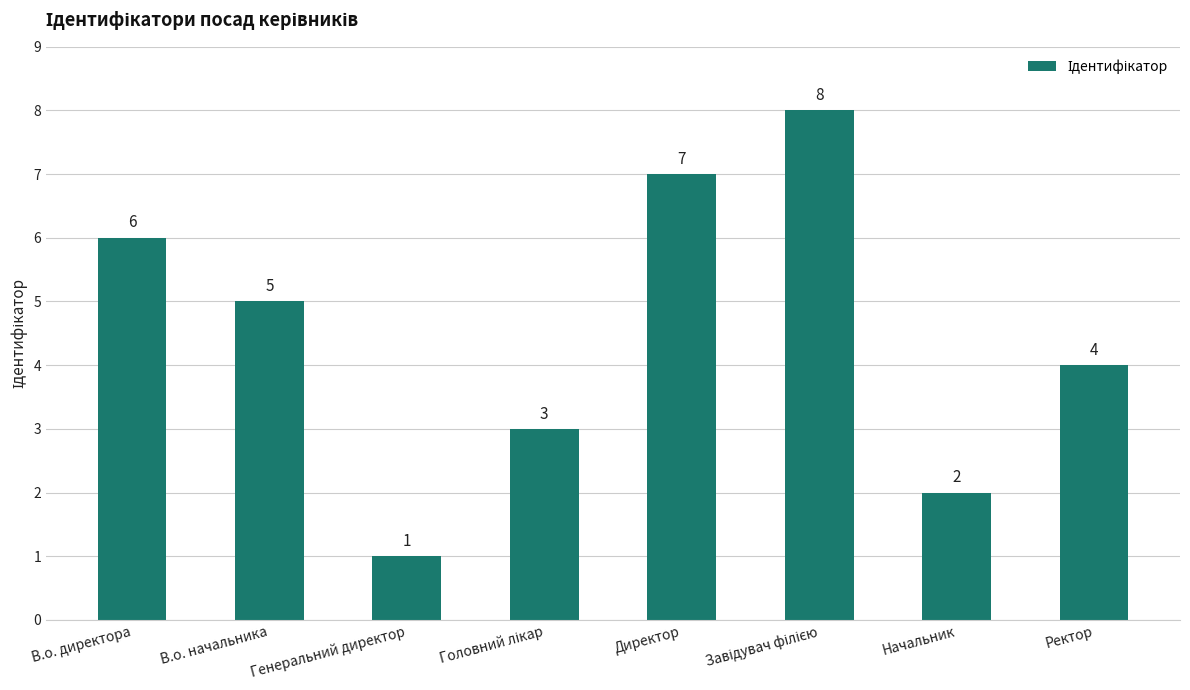

What is the change in value from В.о. начальника to Директор?

+2